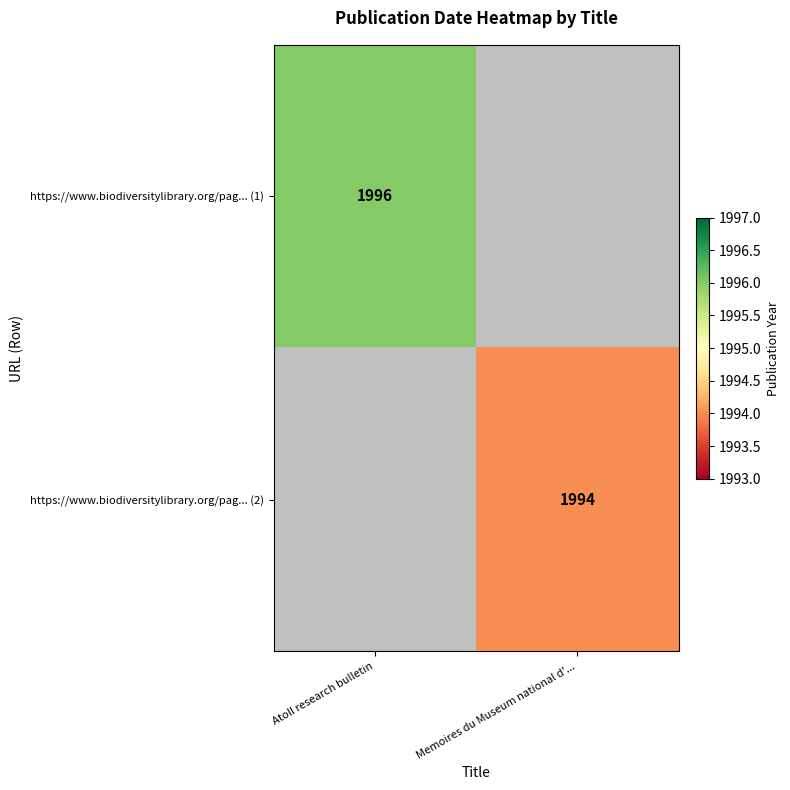

The https://www.biodiversitylibrary.org/pag... (1) series shows 1996 at Atoll research bulletin. True or false?

True